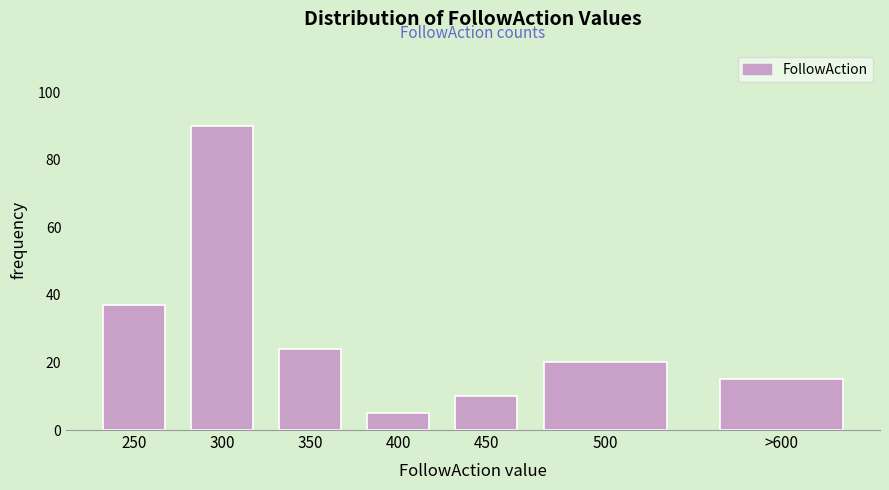

Reading left to right, transcribe all the data shown in this chart.

37	90	24	5	10	20	15